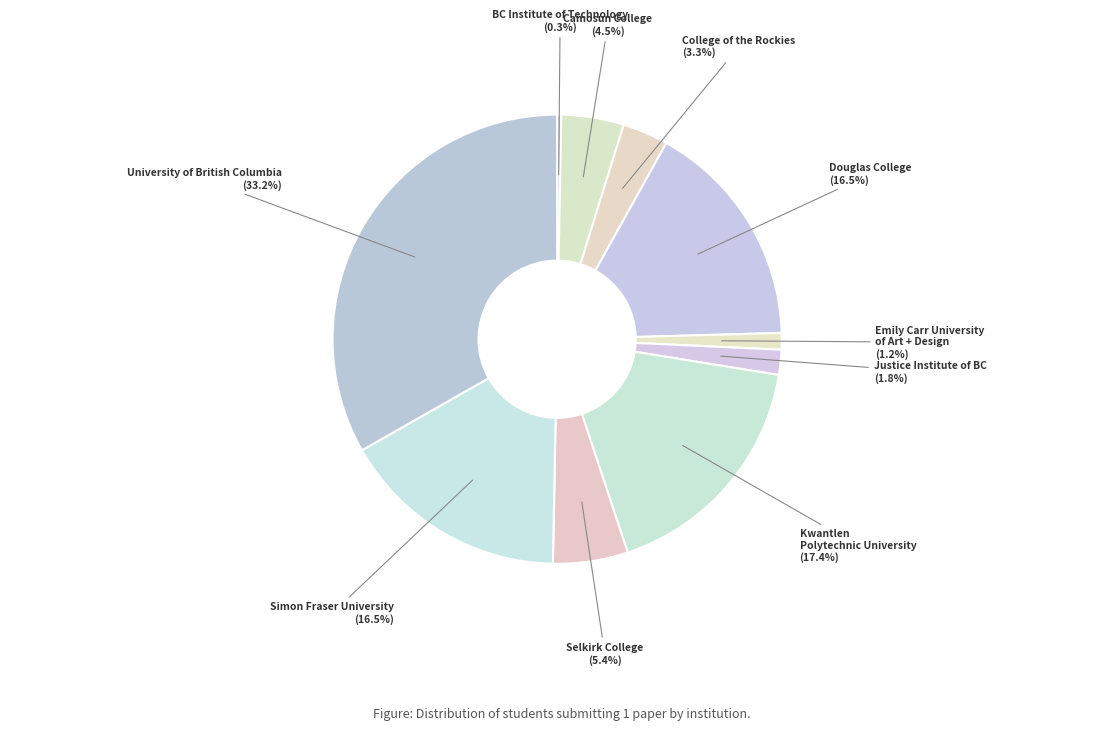

The Kwantlen Polytechnic University slice represents 29% of the pie. True or false?

False